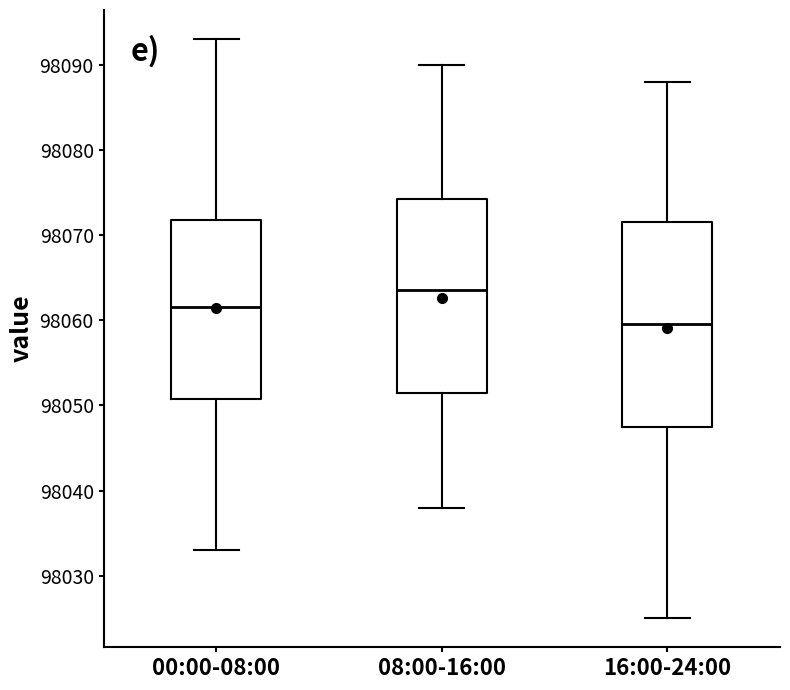

Which box's median line is the highest?

08:00-16:00